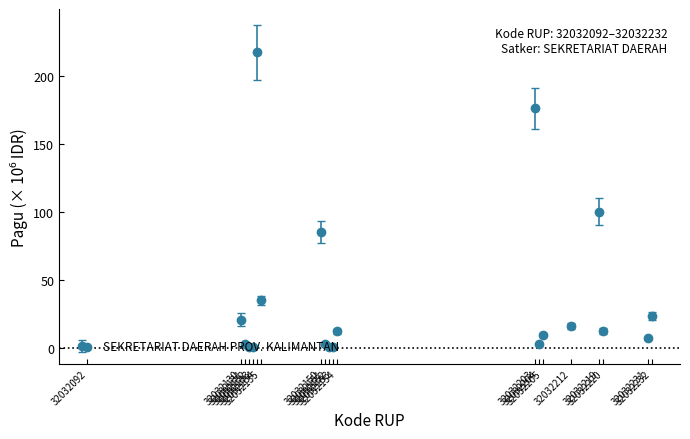

What is the difference between the maximum and minimum values?

216.8